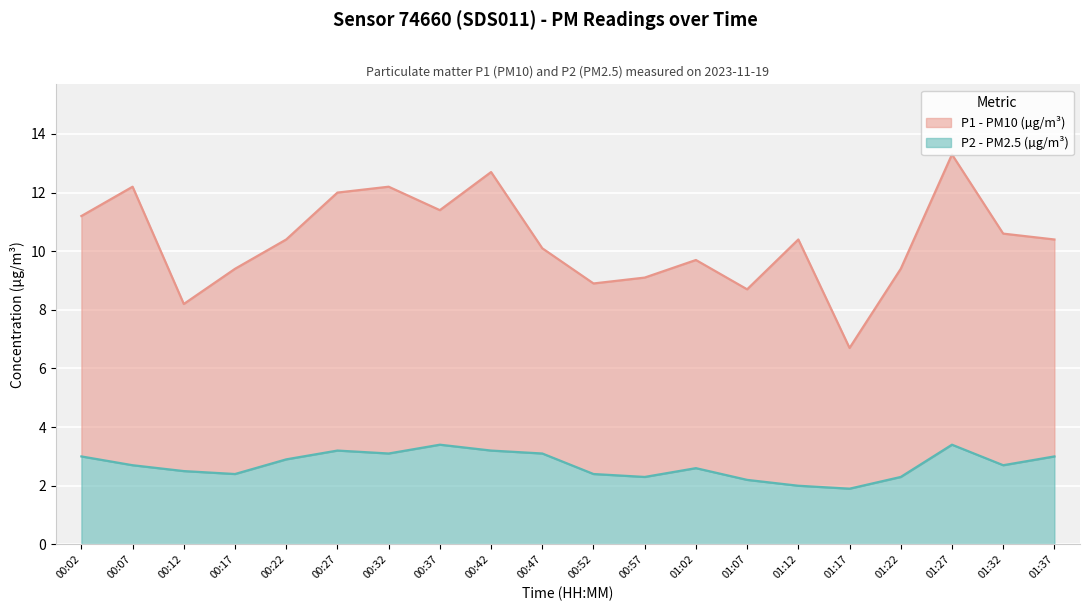

True or false: P1 has more than 0 points higher than both neighbors.

True